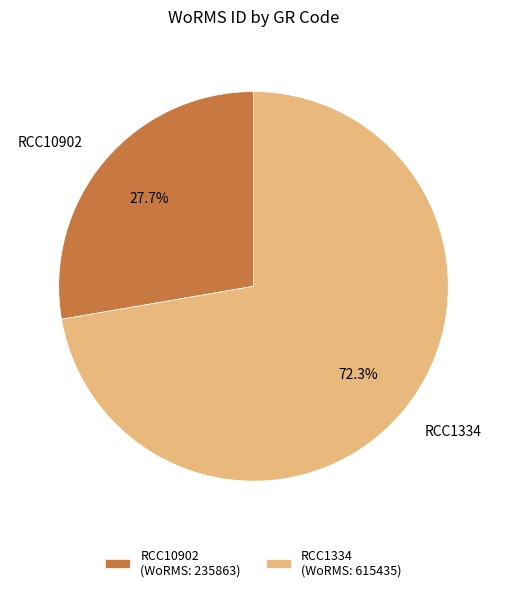

Is there any slice that represents more than half of the pie?

Yes